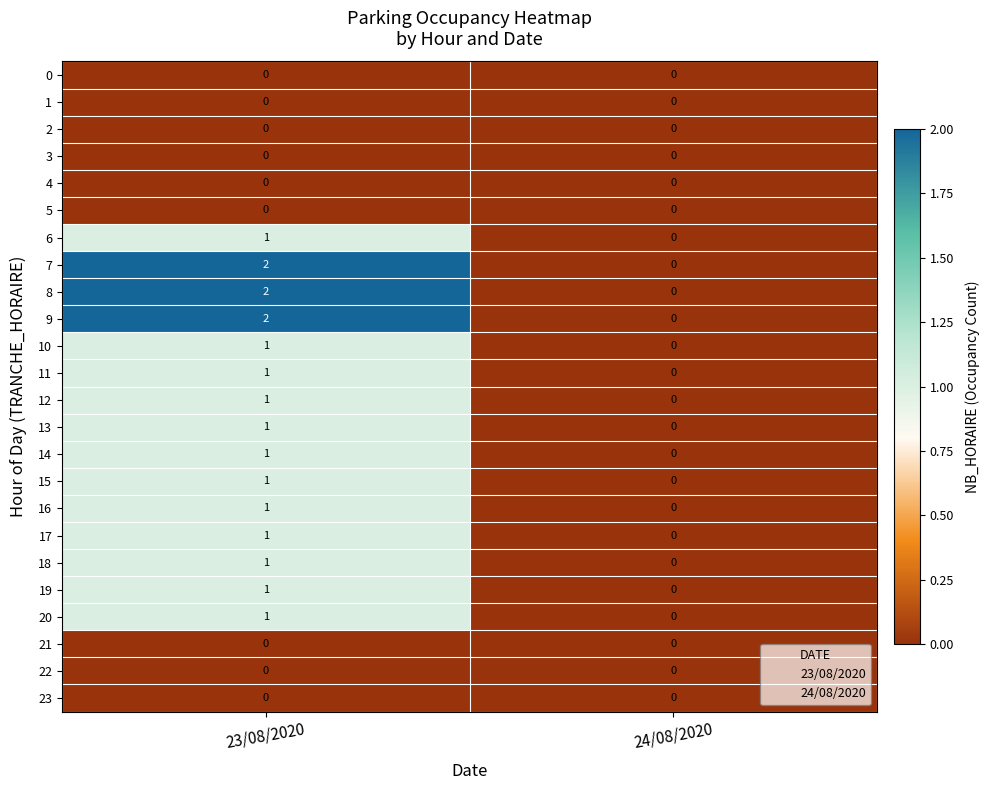

True or false: 6 has a value of 1 at 24/08/2020.

False